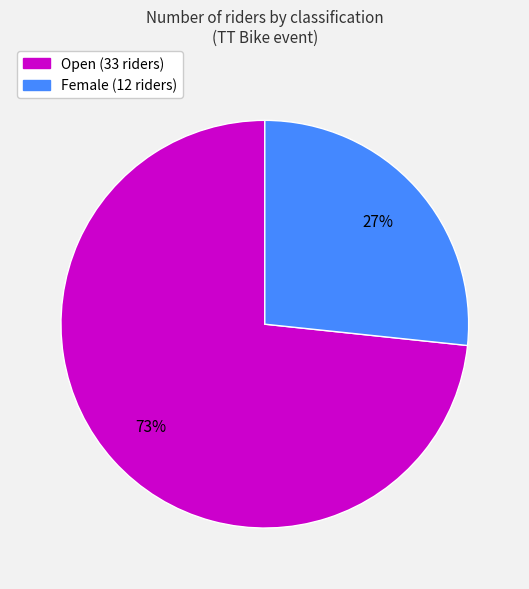

To the nearest percent, what portion does Open represent?

73%